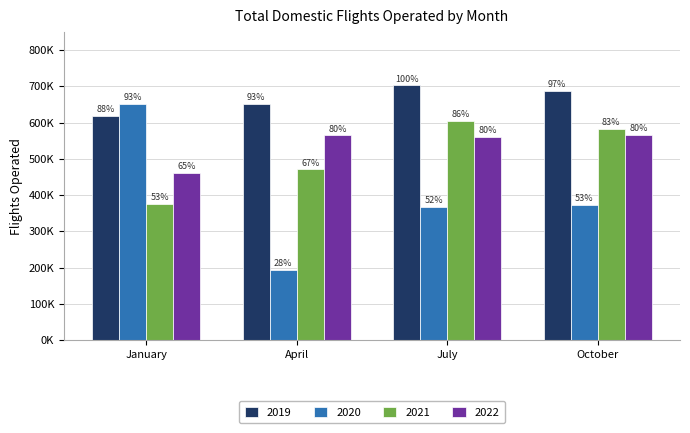

Are the bars grouped side by side (vs. stacked)?

Yes